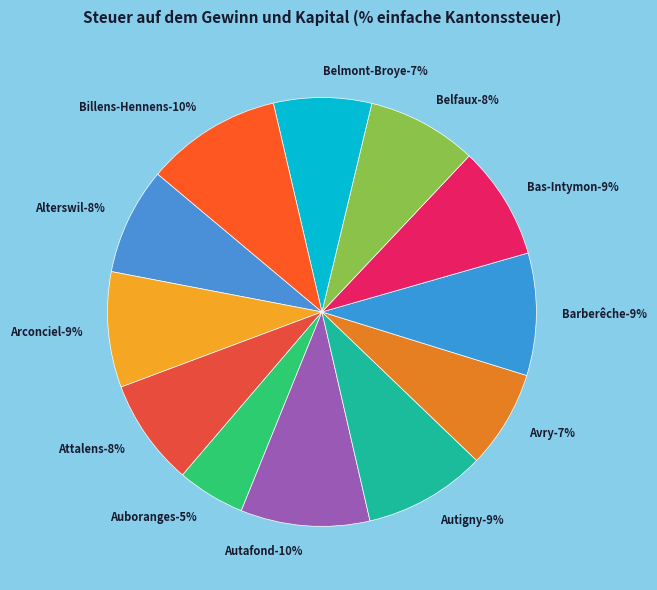

How many segments does this pie chart have?

12